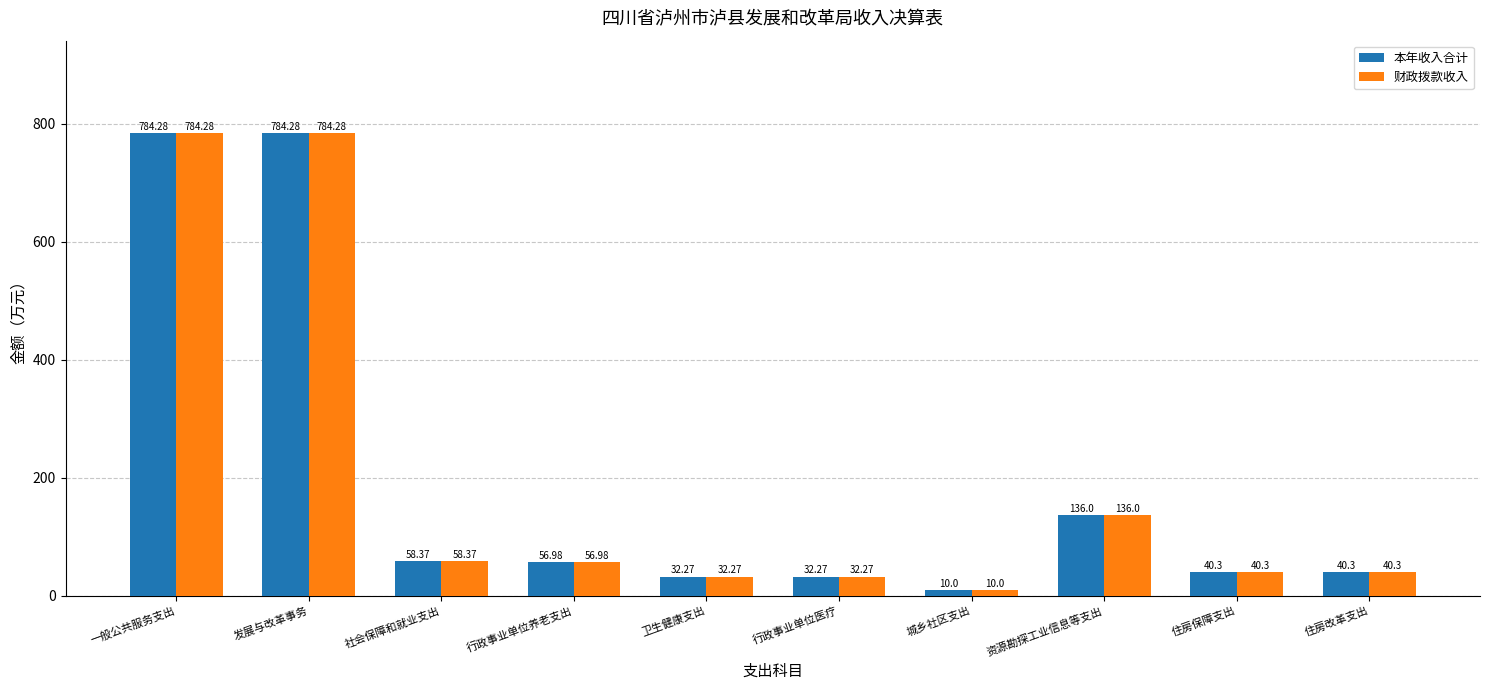

What are all the series names shown in the legend?

本年收入合计, 财政拨款收入